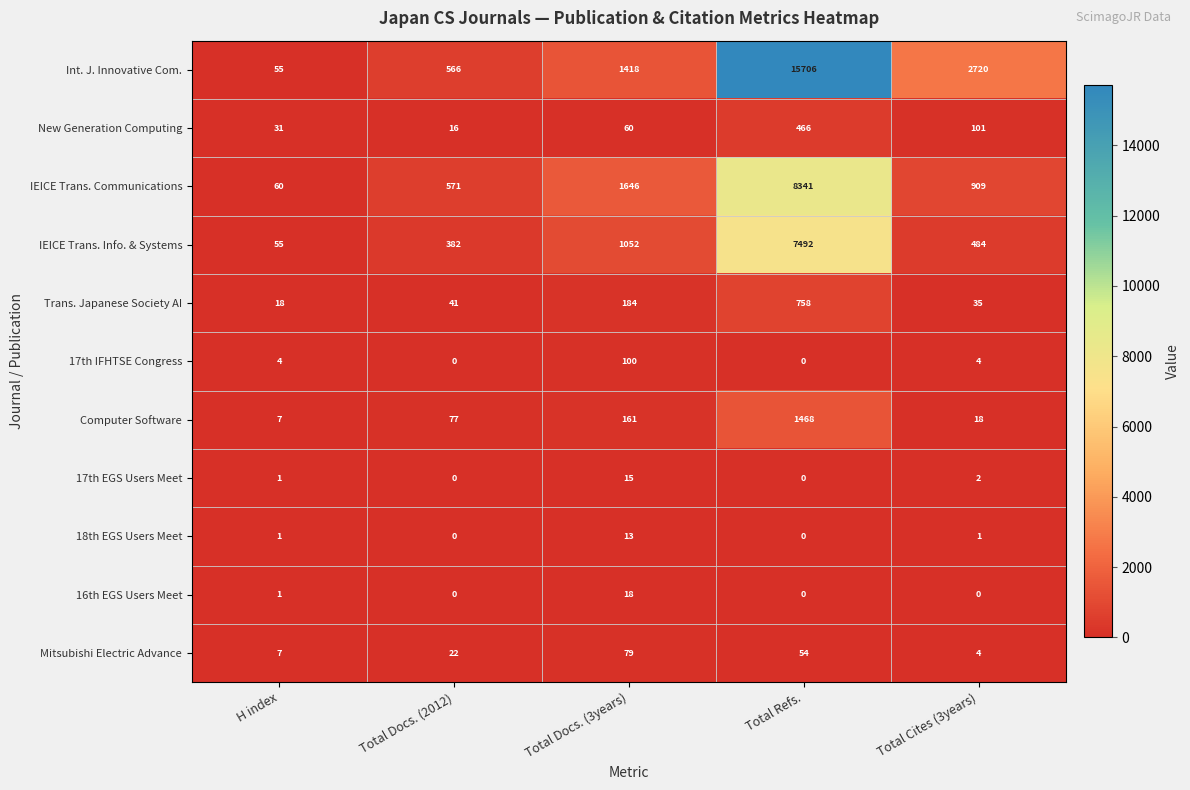

What is the difference between the second highest and second lowest values in the IEICE Trans. Communications series?

1075